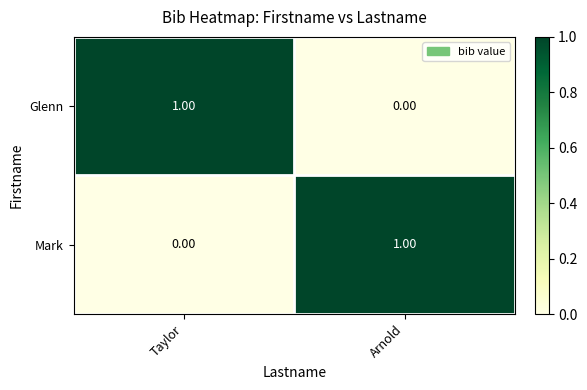

Count the number of data series in this chart.

2